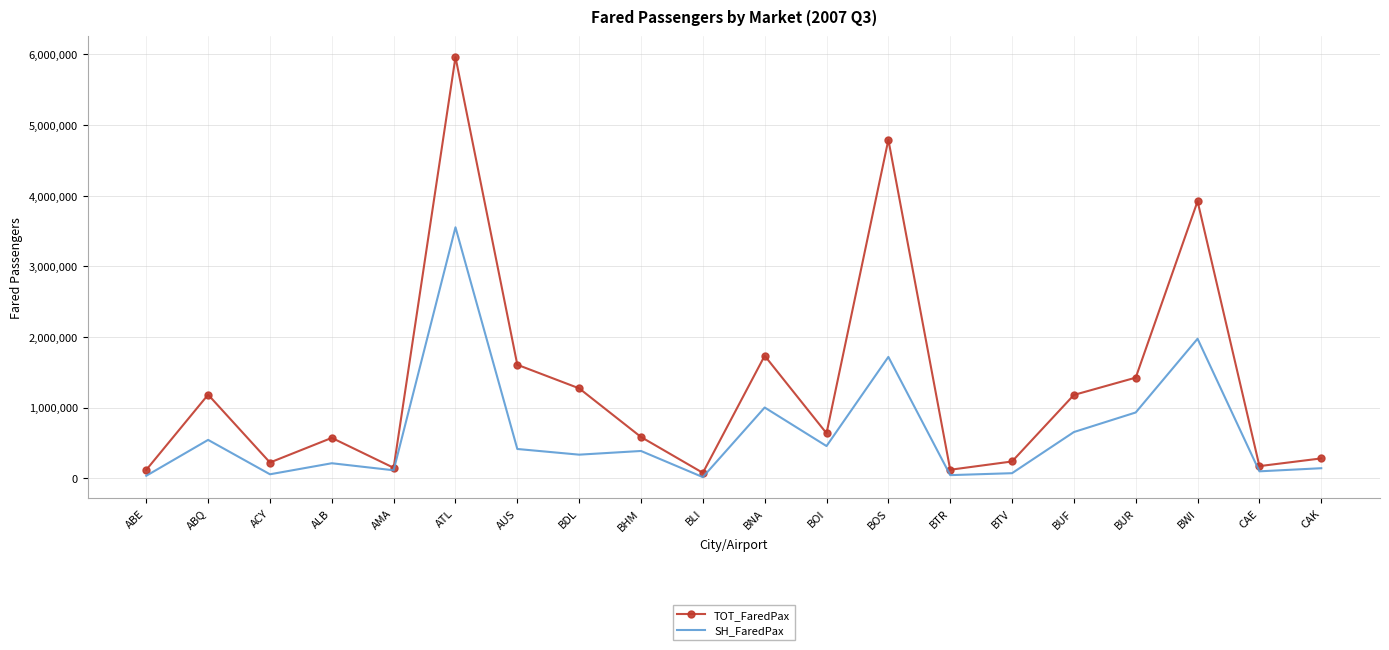

Where is SH_FaredPax nearest to the value 1783185?

BOS